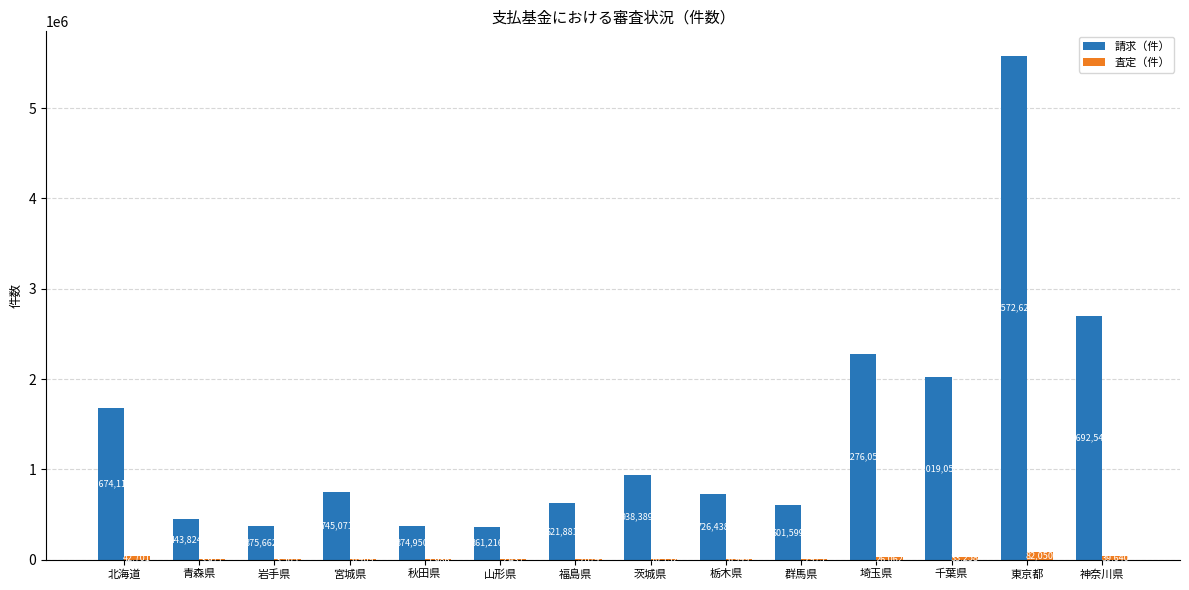

Is the value of 査定（件） at 青森県 greater than the value of 請求（件） at 岩手県?

No